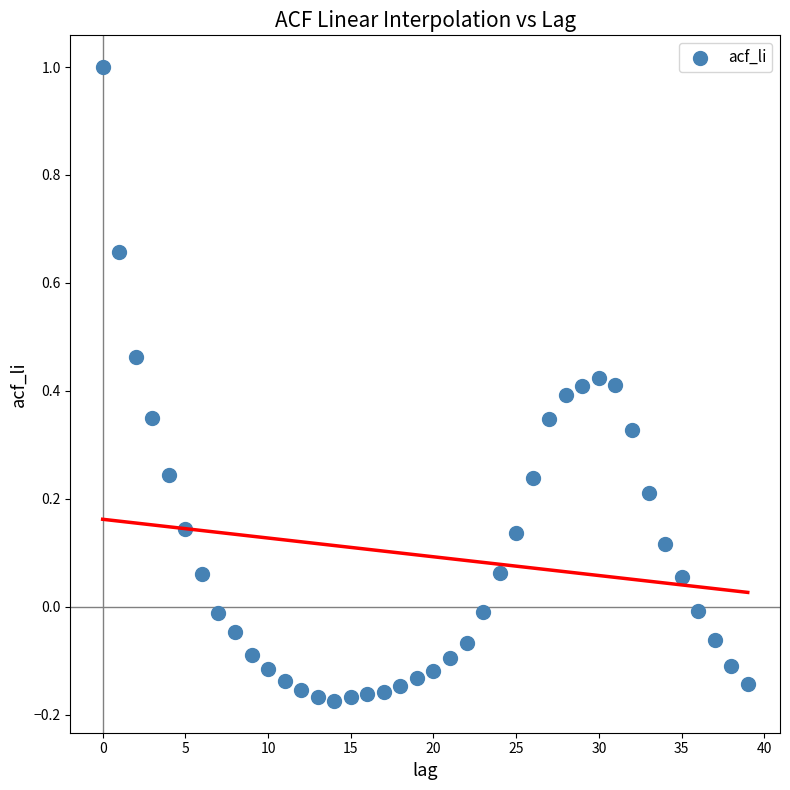

What is the range of Y values (max minus min)?

1.2